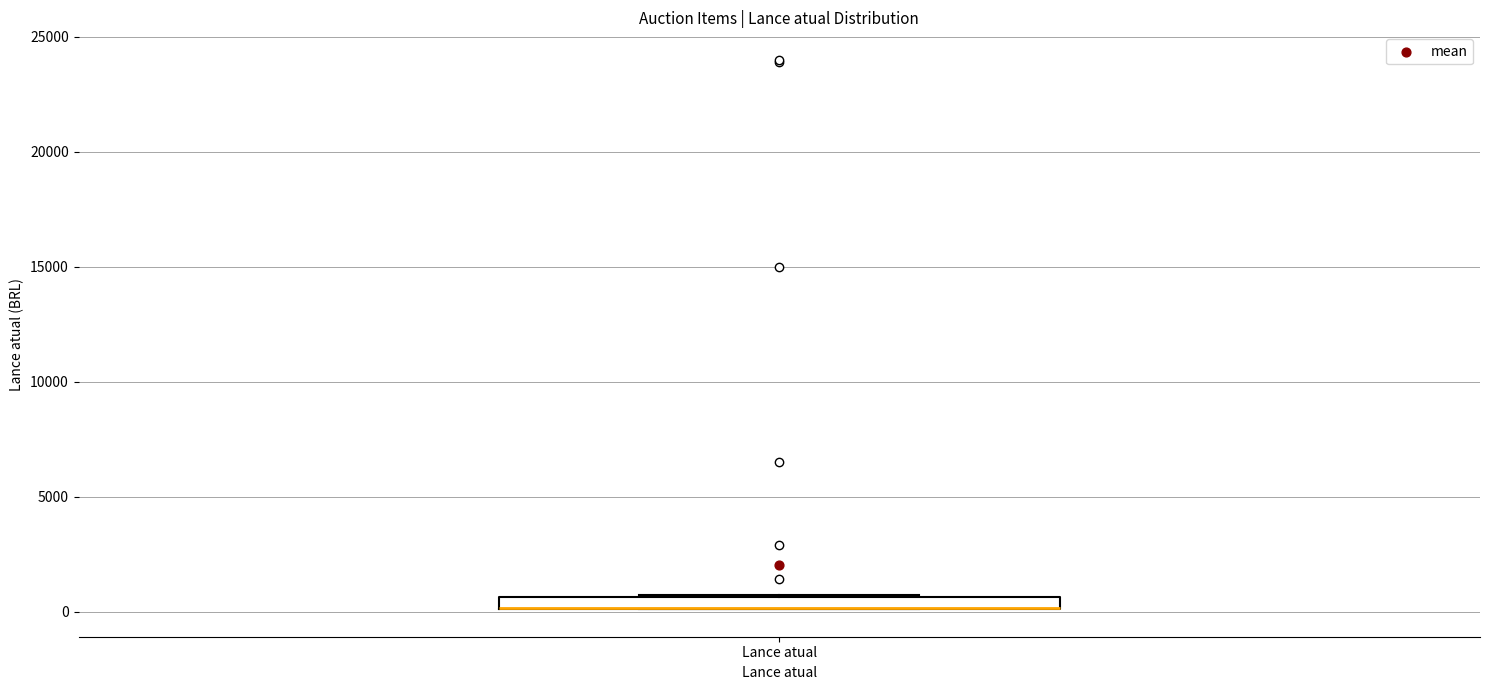

Where is the upper edge of the box for Lance atual on the y-axis? The values are not printed on the chart, so give them approximately, as read against the axis.

500